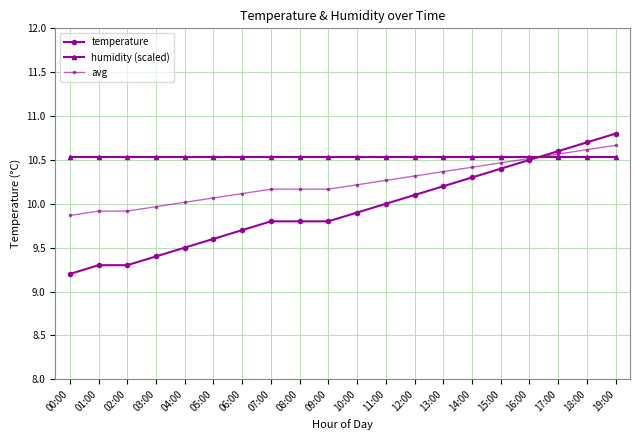

True or false: humidity (scaled) has a value of 17.0 at 16:00.

False